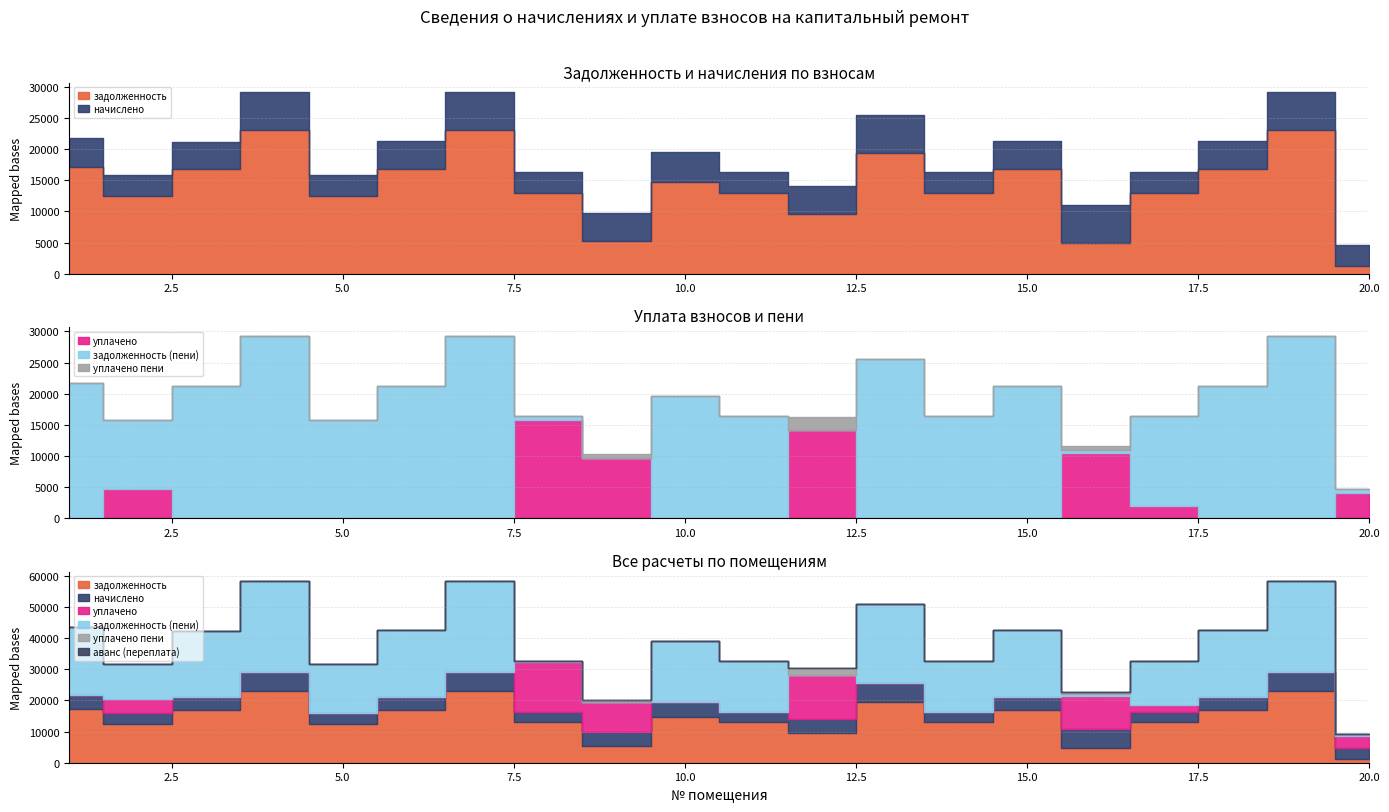

True or false: уплачено and уплачено пени intersect in this chart.

False